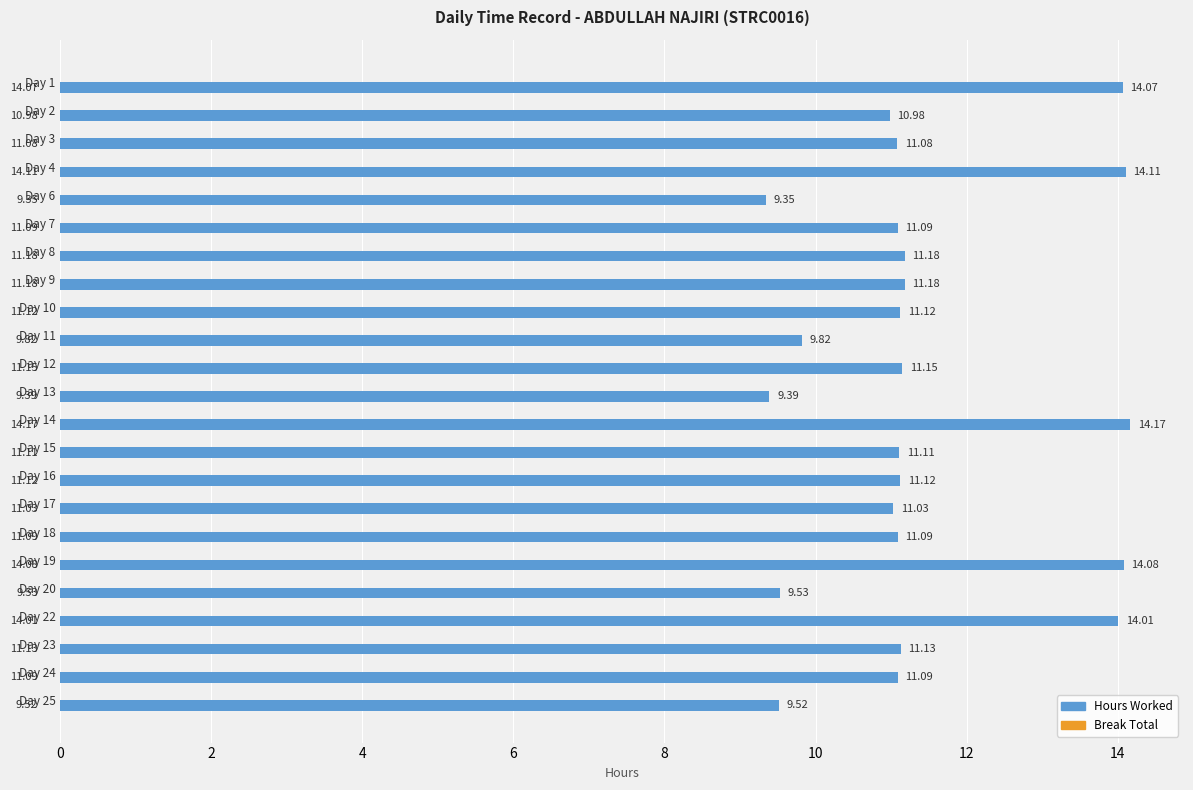

Does the chart contain any negative values?

No